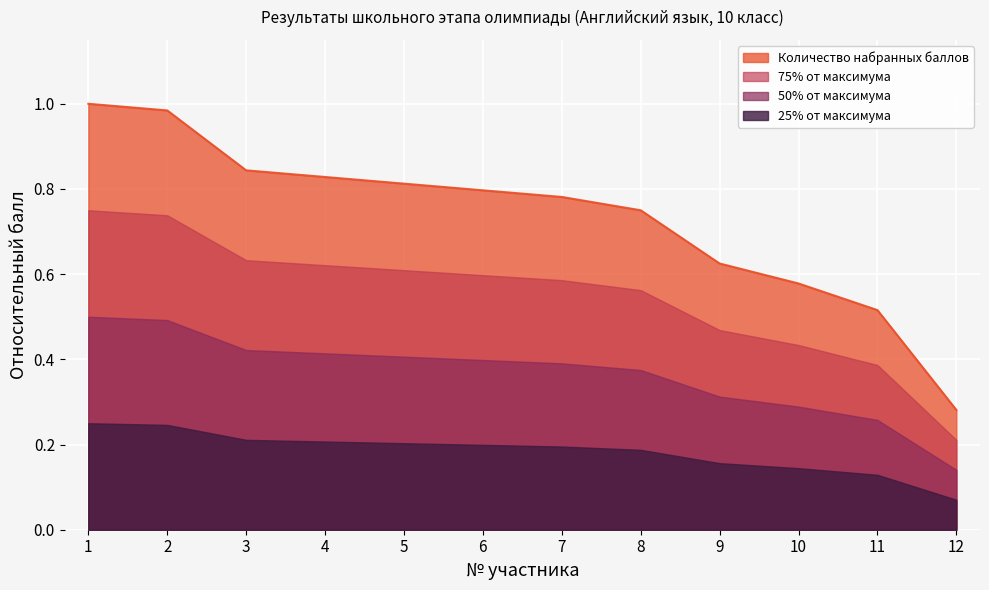

Which label corresponds to the largest value in the chart?

1